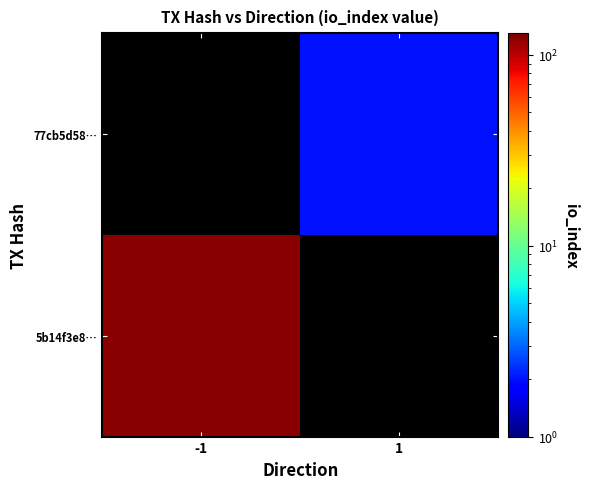

The 5b14f3e8… series shows 124.0 at -1. True or false?

True